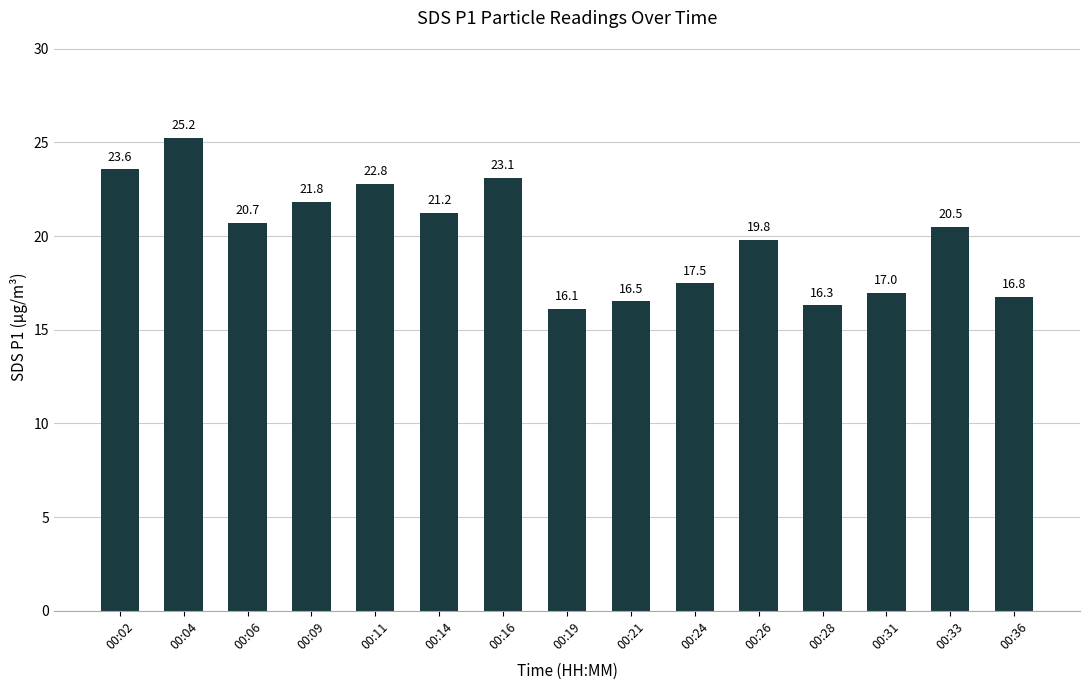

Between 00:06 and 00:02, which is larger?

00:02